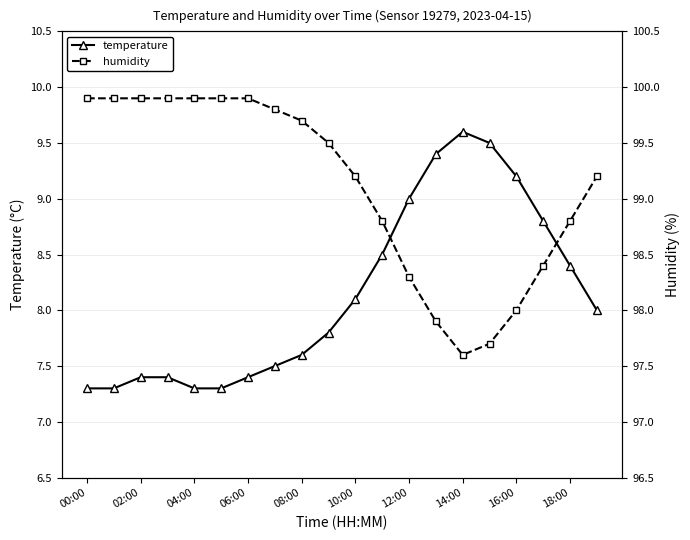

Is it true that temperature equals 2.5 at 06:00?

False